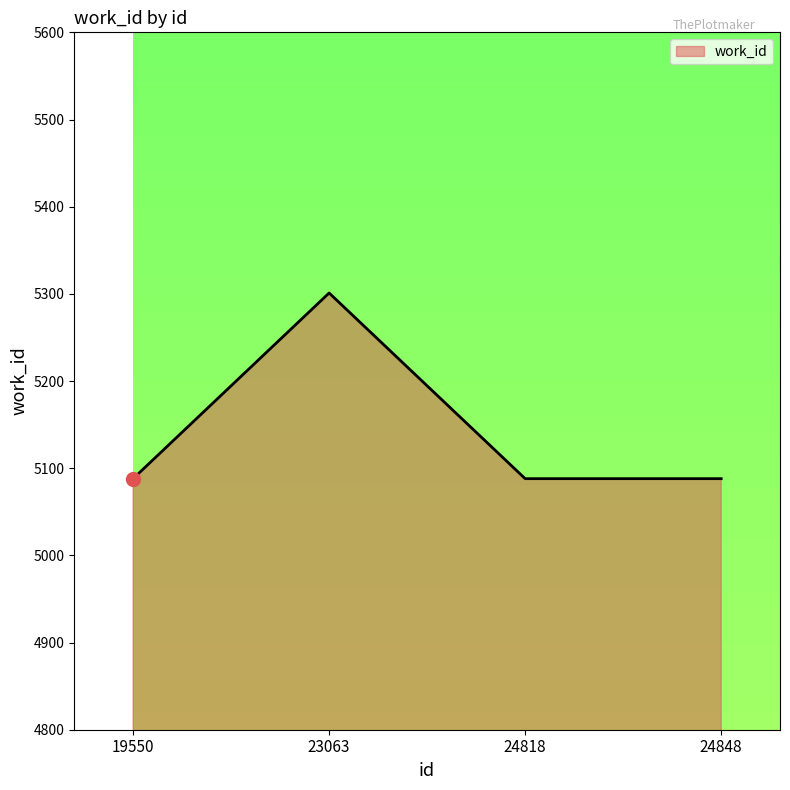

What is the ratio of the value at 19550 to the value at 24818?

1.0